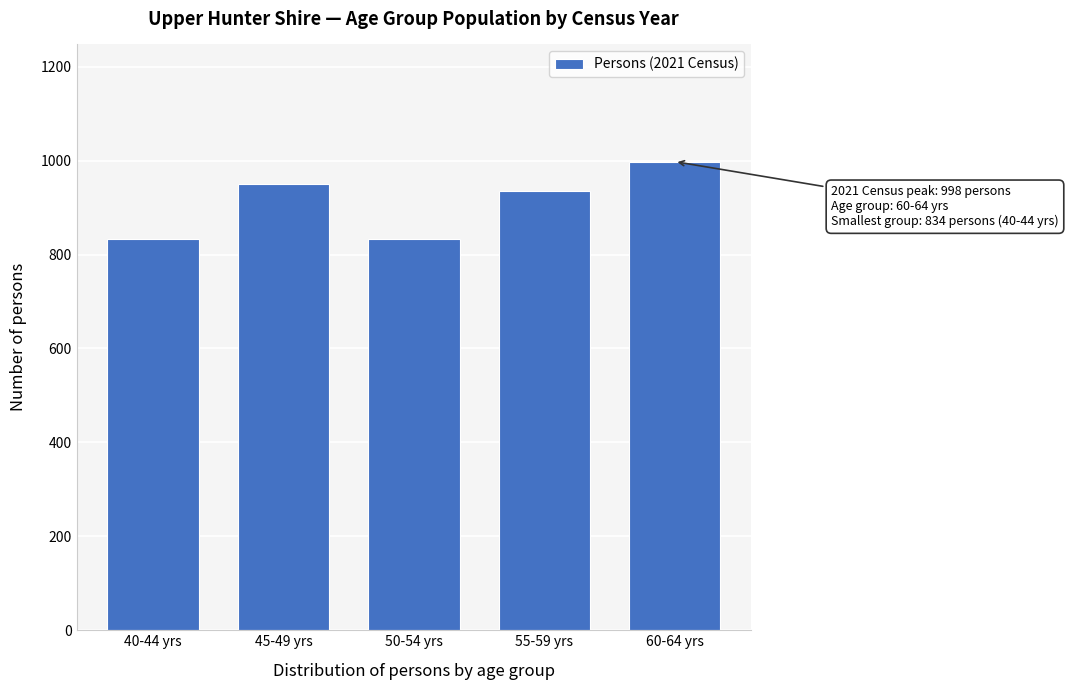

Reading right to left, extract all data points from this chart.

998	935	834	951	834